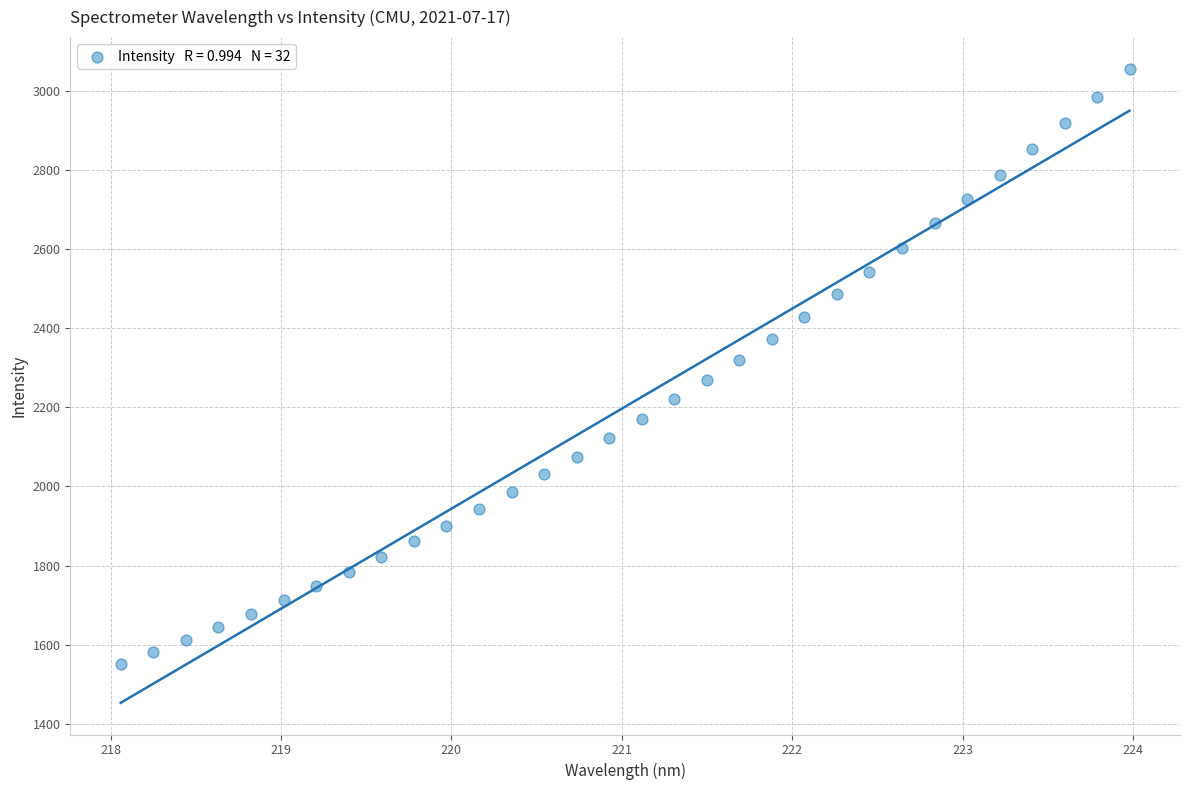

What is the range of Y values (max minus min)?

1504.6